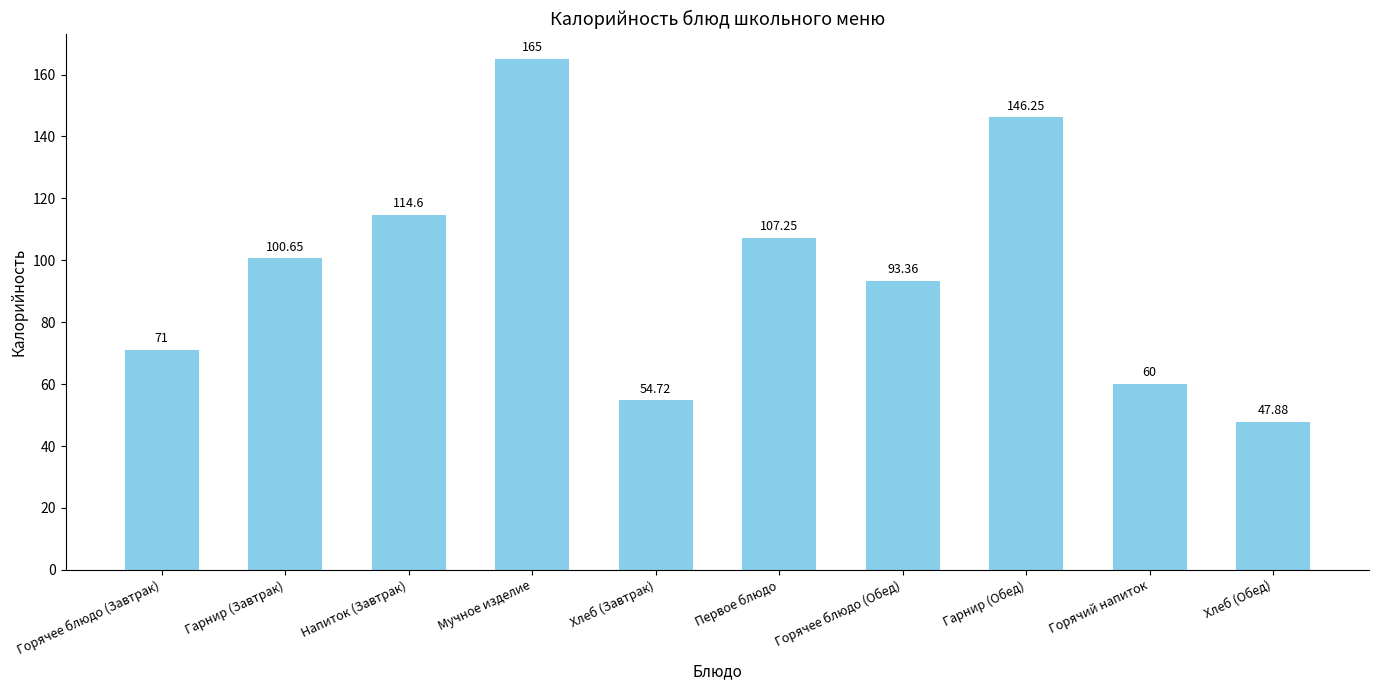

What is the maximum value shown in the chart?

165.0